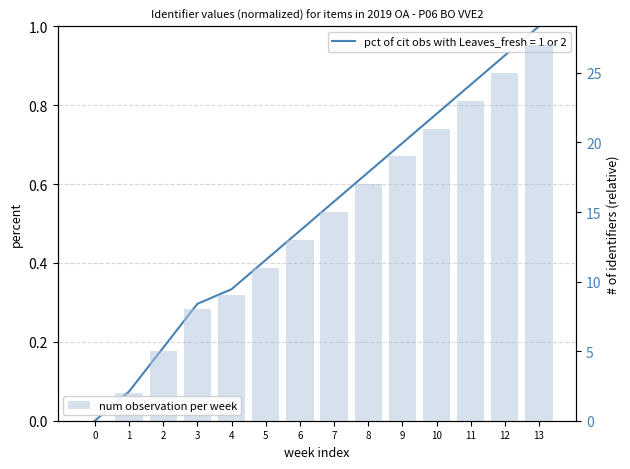

Rank the categories by value from highest to lowest.

13, 12, 11, 10, 9, 8, 7, 6, 5, 4, 3, 2, 1, 0